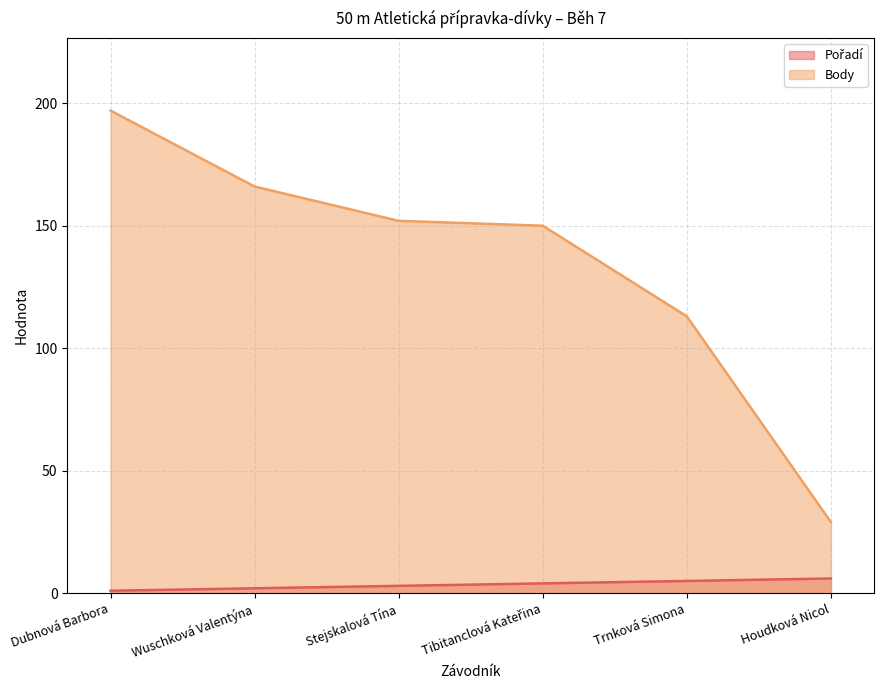

What is the maximum value shown in the chart?

197